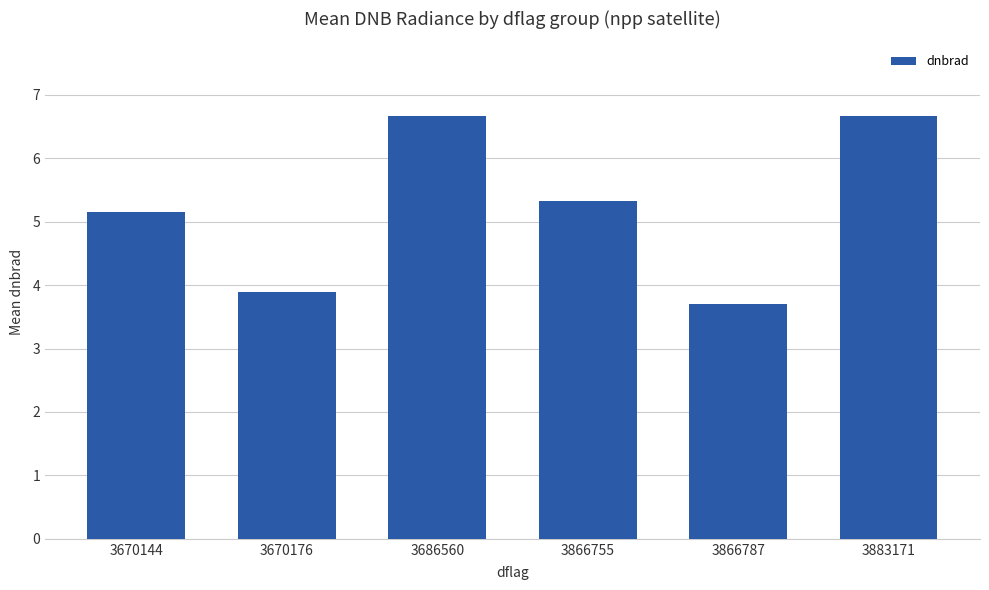

What is the change in value from 3670144 to 3670176?

-1.3